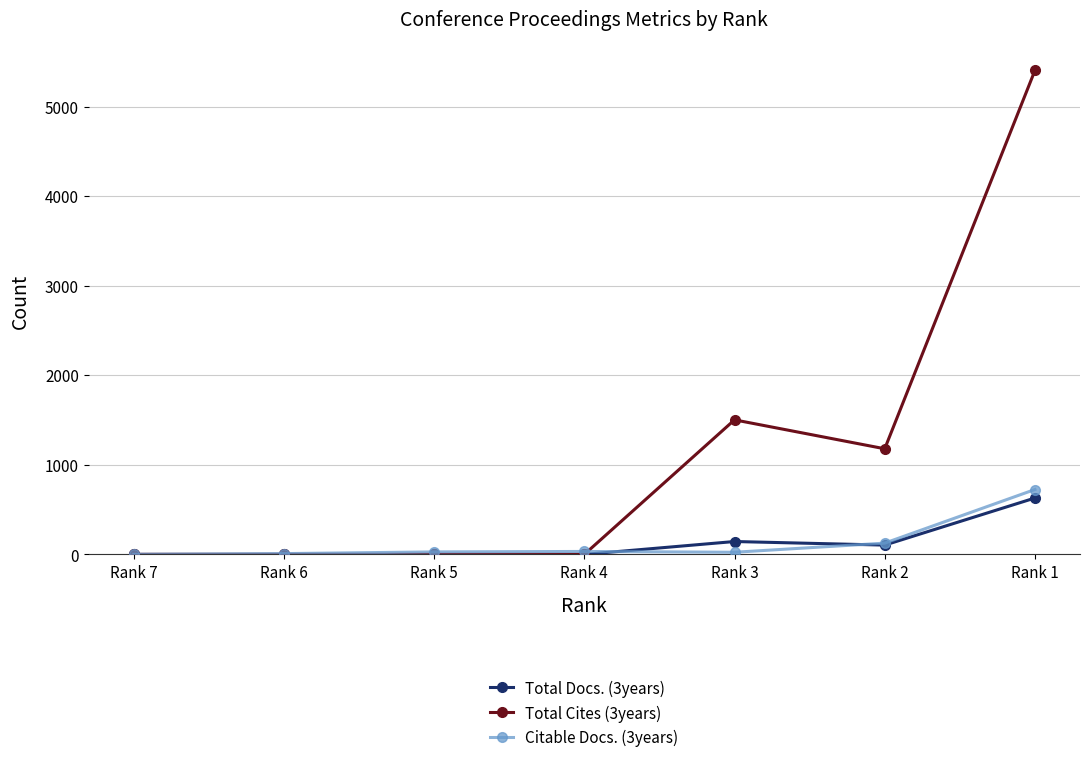

What is the difference between the highest and lowest values at Rank 5?

28